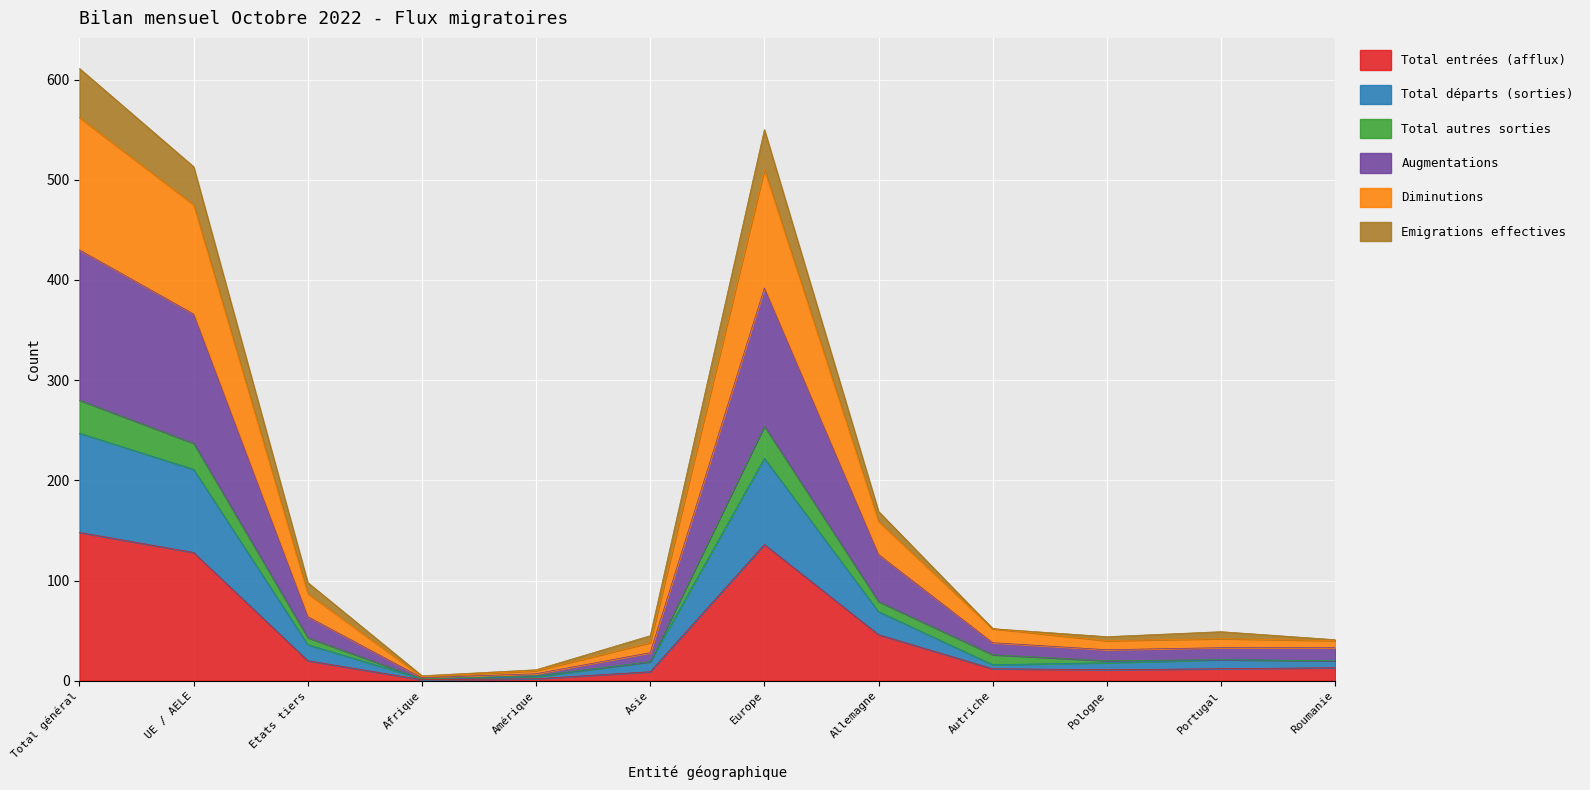

At which label is Total entrées (afflux) closest to 74?

Allemagne